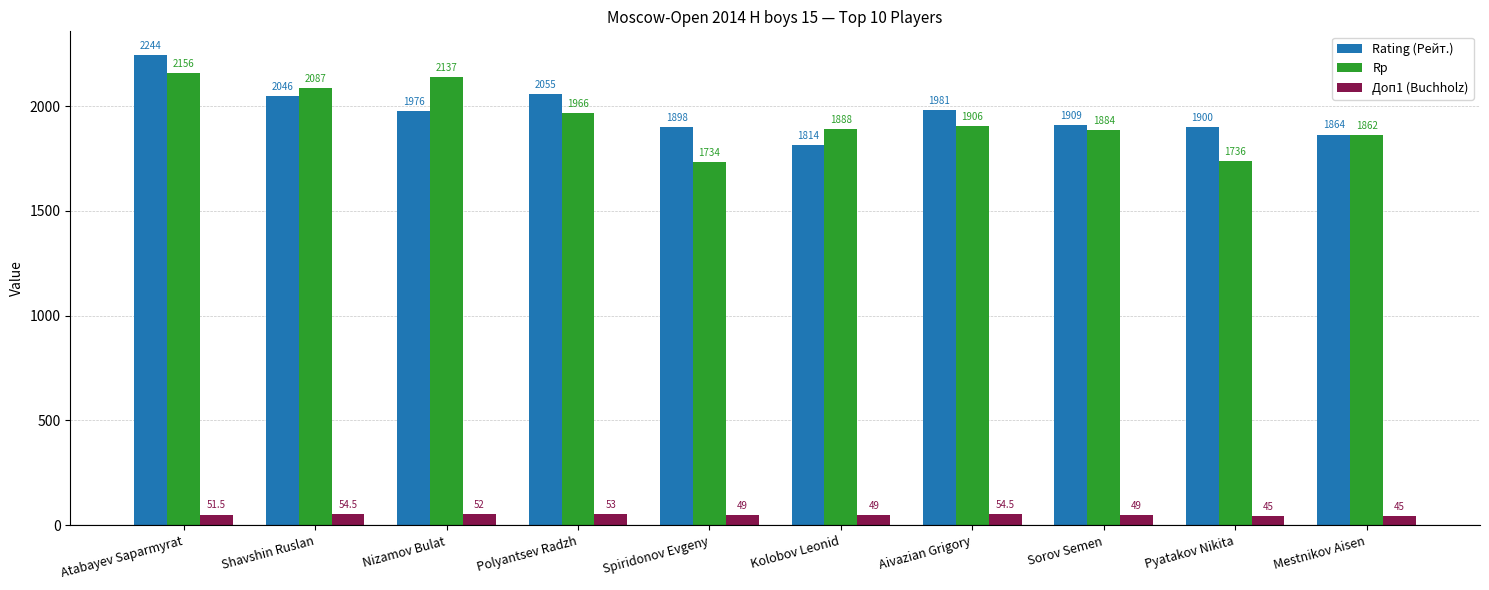

What are all the series names shown in the legend?

Rating (Рейт.), Rp, Доп1 (Buchholz)